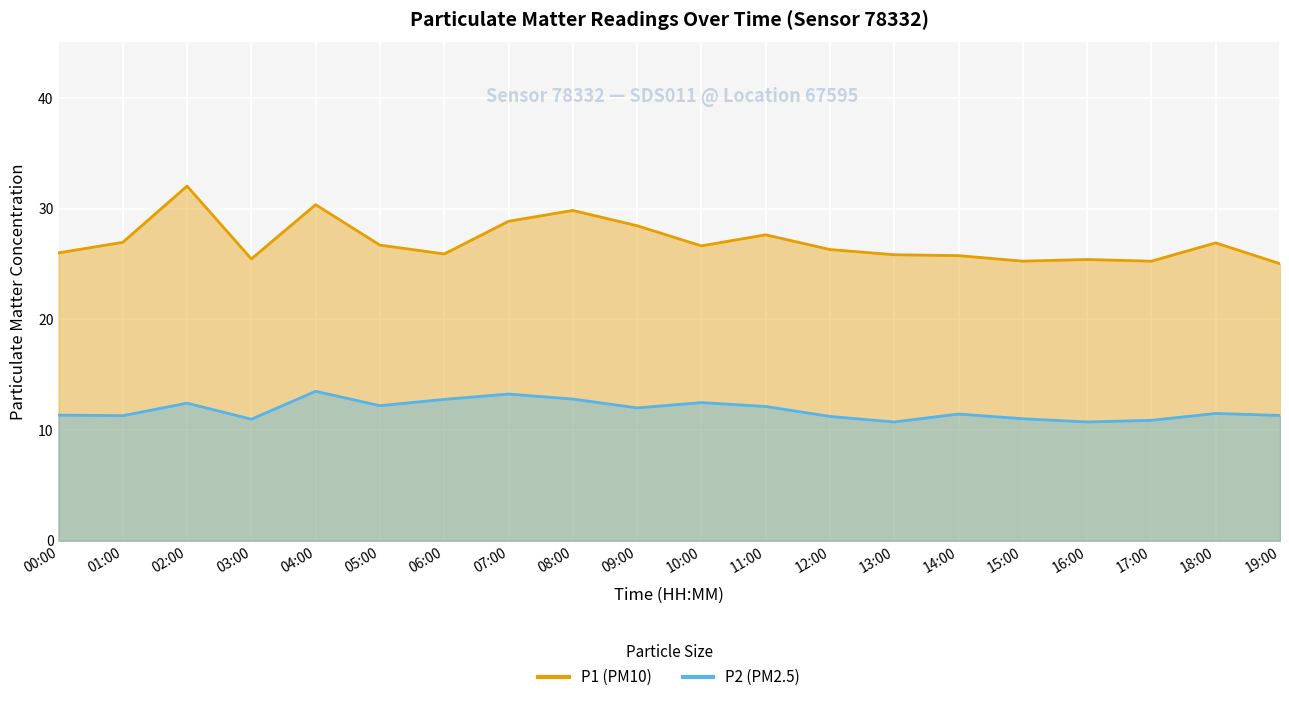

At which label is P1 line closest to 28?

11:00